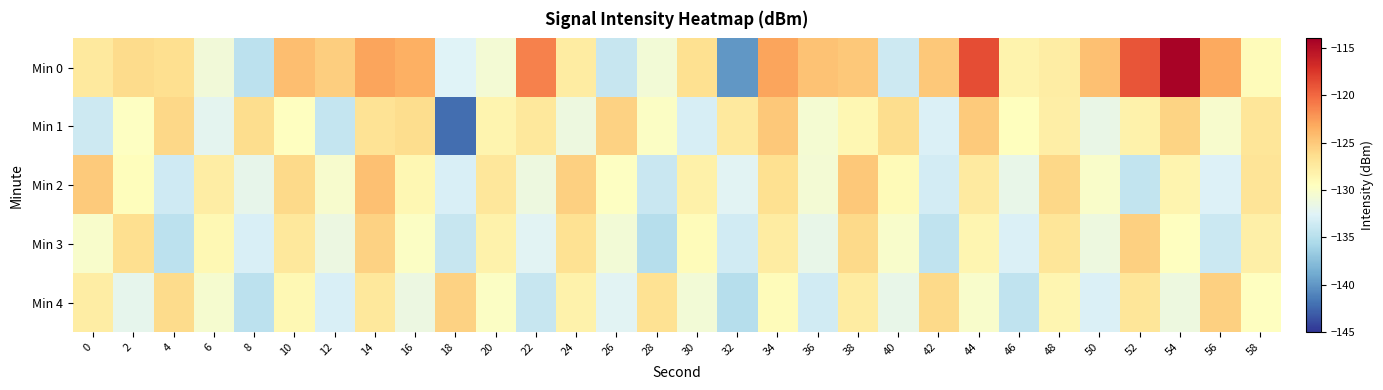

What is the difference between the highest and lowest values at 50?

8.3